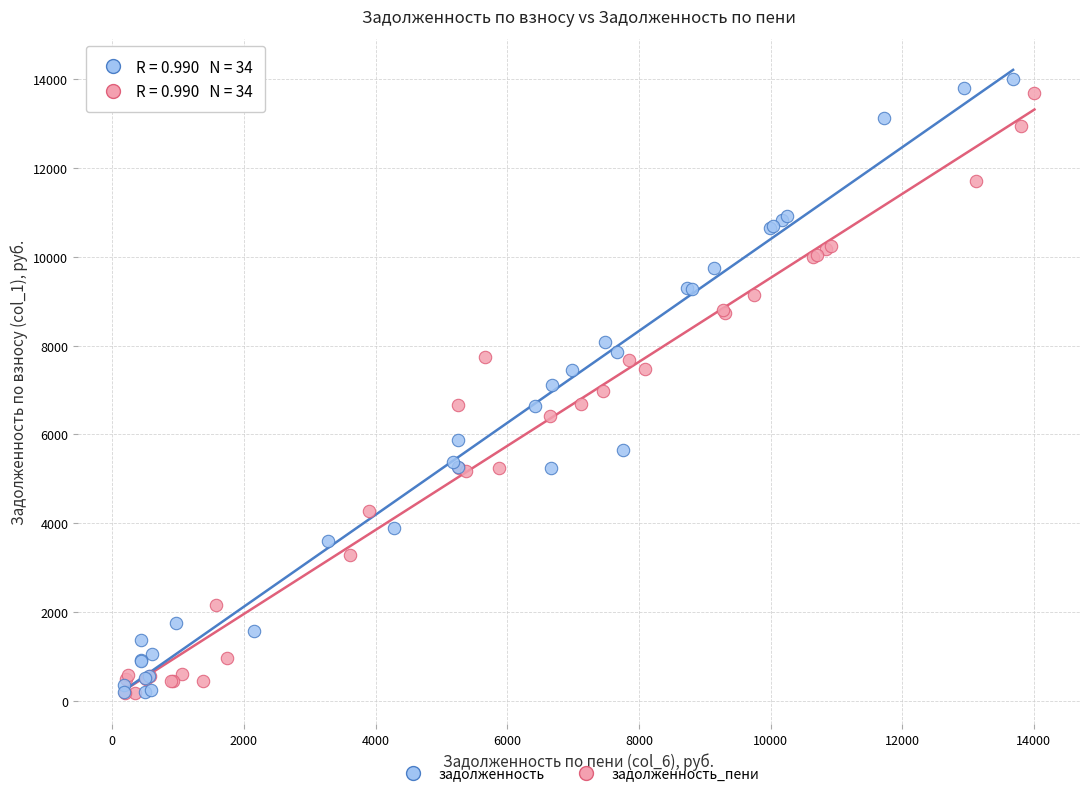

Which series has the largest Y range (max minus min)?

задолженность_пени